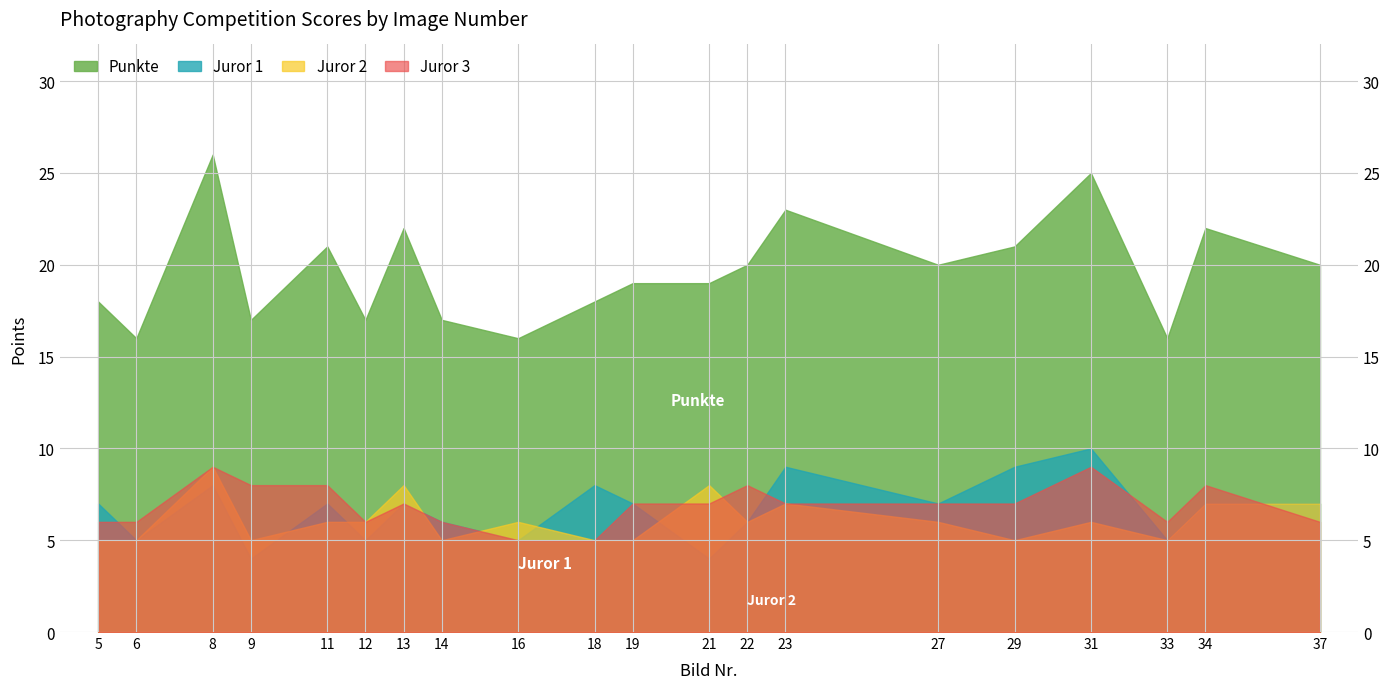

How many Juror 2 values are between 5 and 7?

17